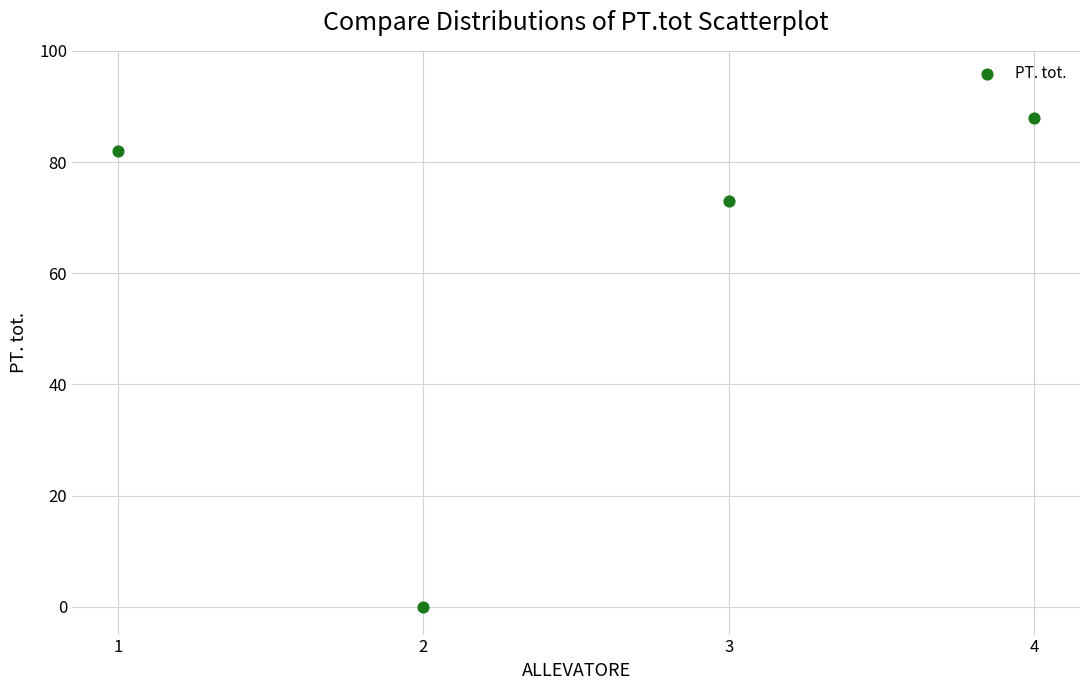

What Y value in the scatter plot is closest to 44?

73